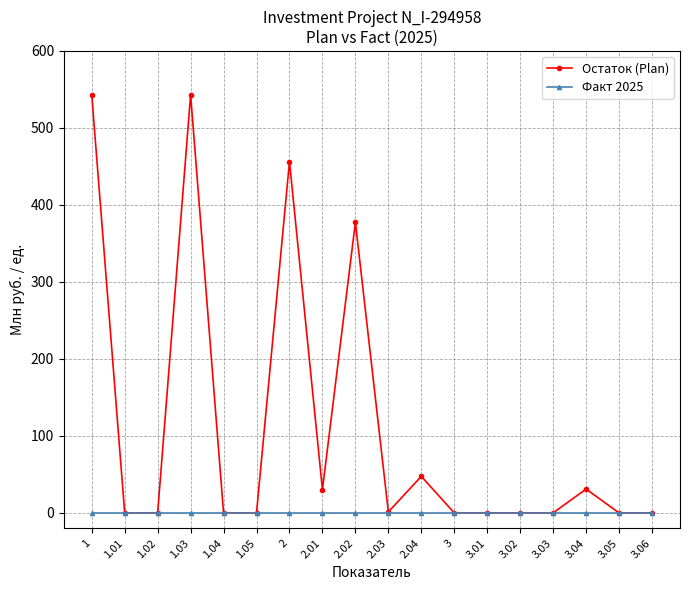

What is the maximum value shown in the chart?

542.9